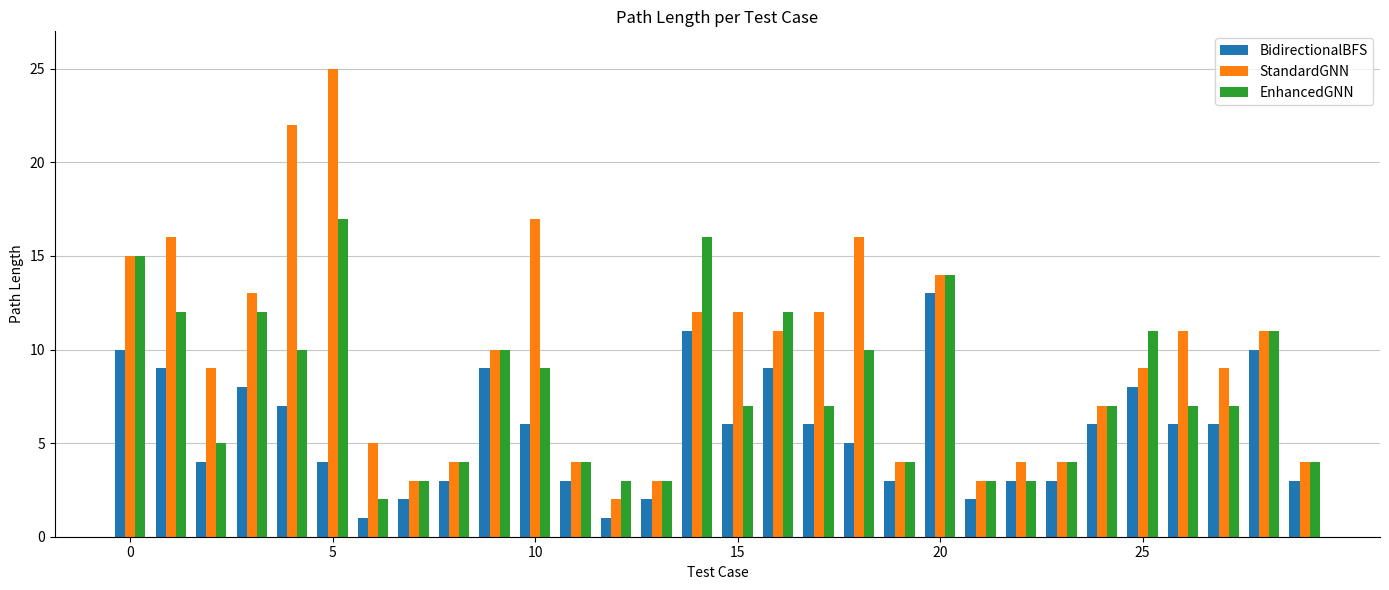

What are all the series names shown in the legend?

BidirectionalBFS, StandardGNN, EnhancedGNN